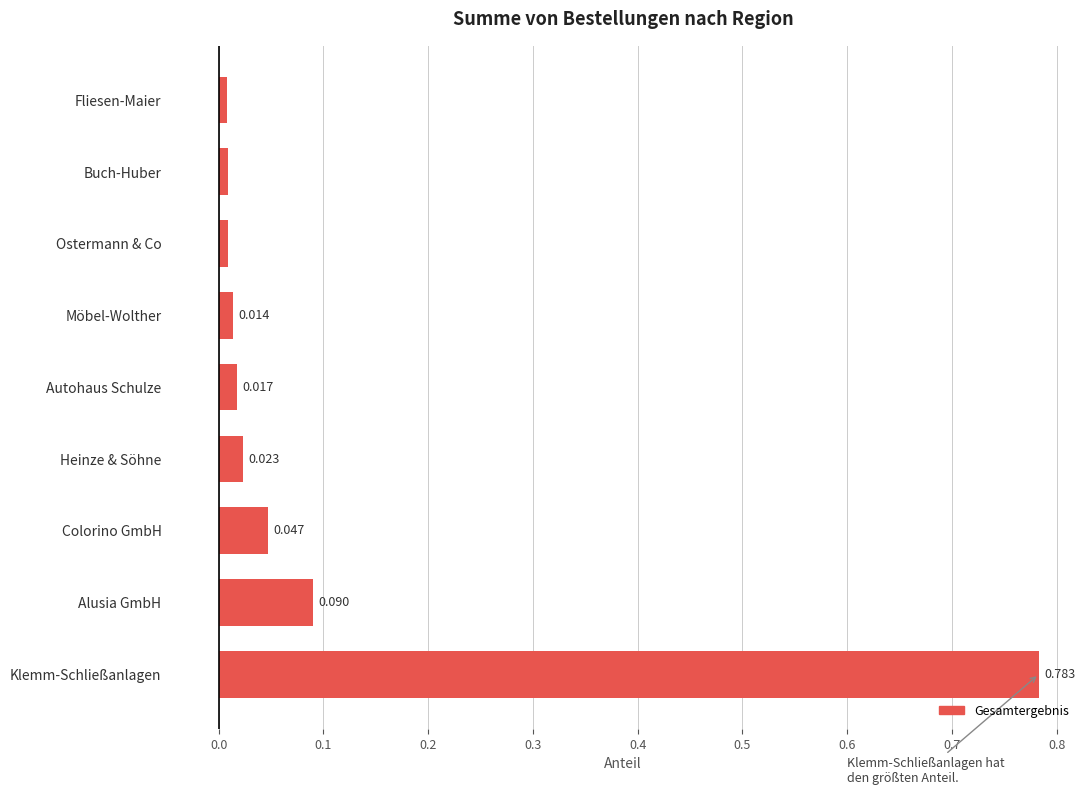

Does the chart contain any negative values?

No